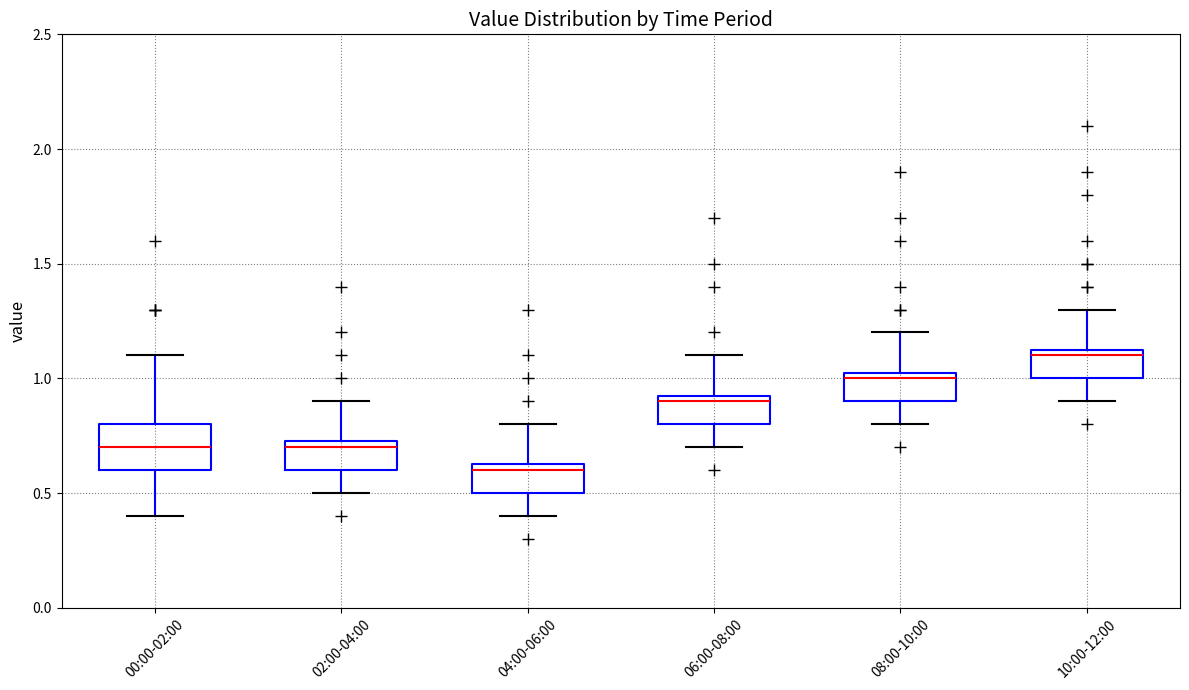

Comparing the boxes themselves (not the whiskers), which one is the tallest?

00:00-02:00